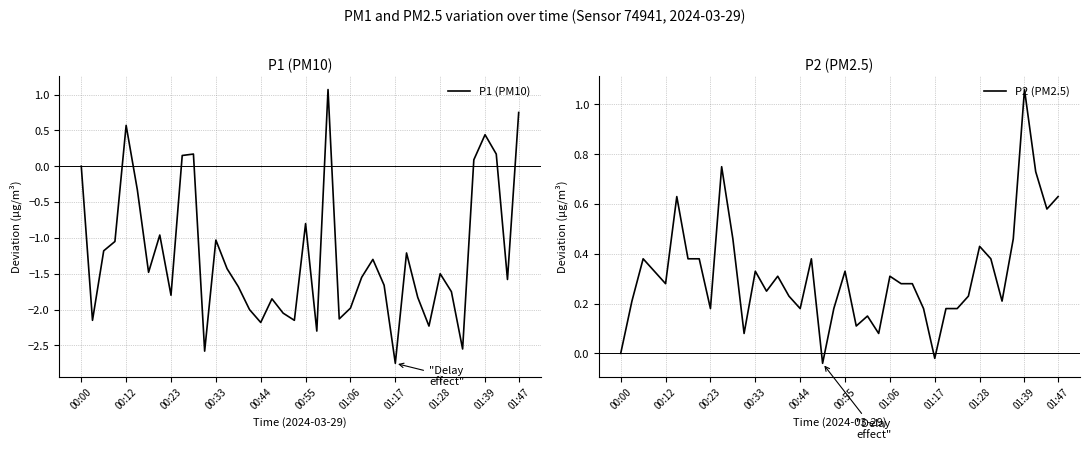

Which series has the largest range (max minus min)?

P1 (PM10)